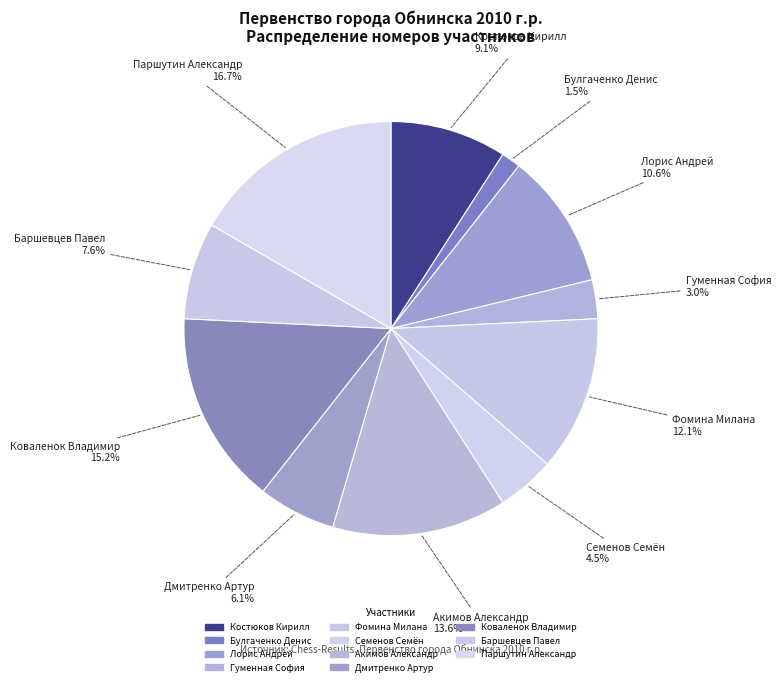

Is the sum of Булгаченко Денис and Коваленок Владимир greater than half?

No